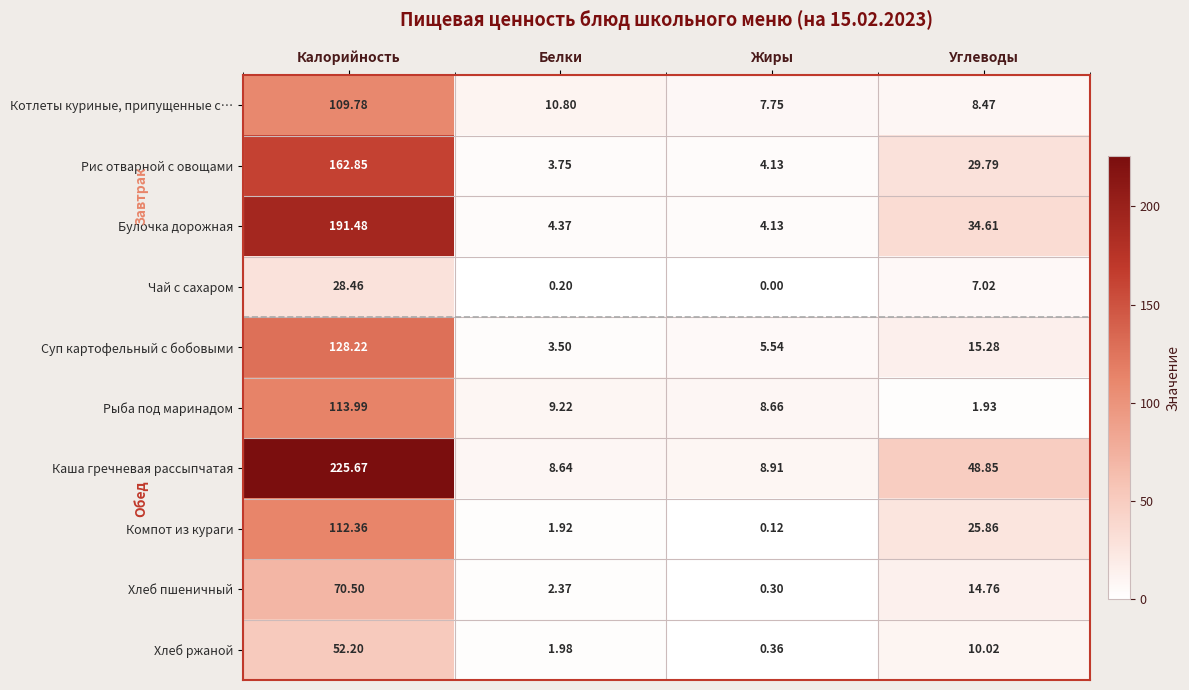

Which series has the largest range (max minus min)?

Каша гречневая рассыпчатая